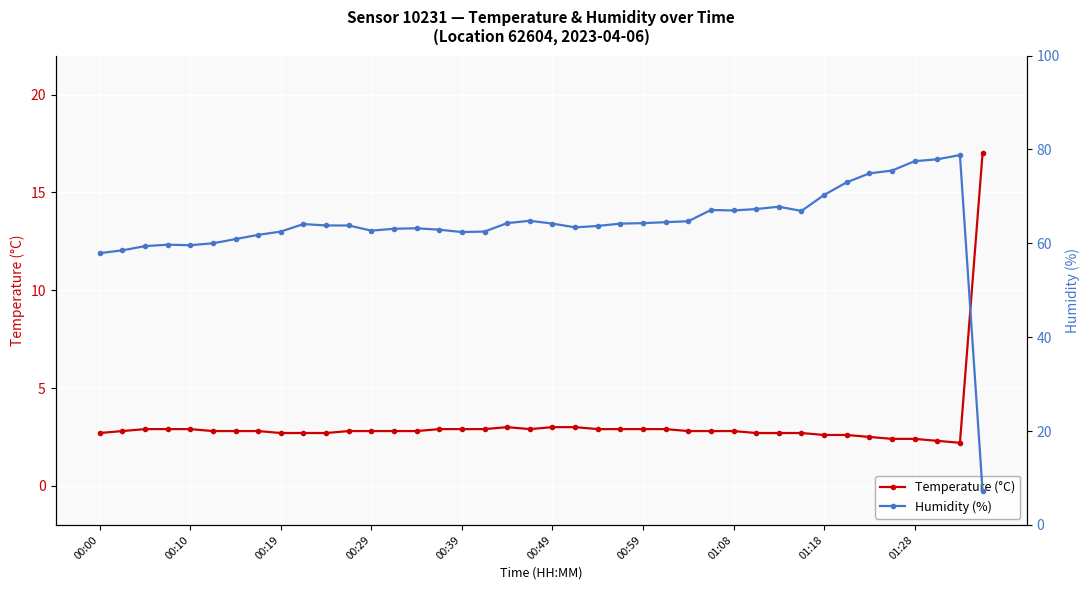

Rank the series at 25 from lowest to highest value.

Temperature (°C), Humidity (%)